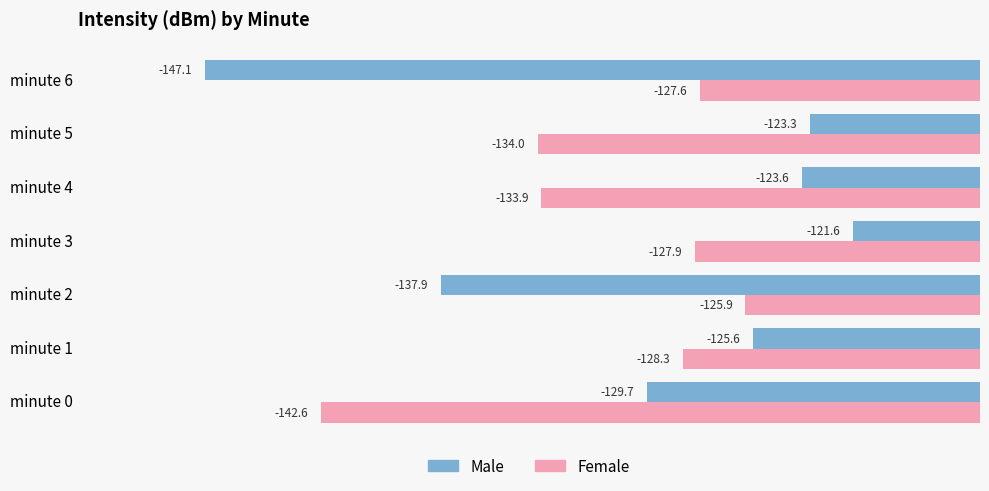

At which category is the sum across all series the highest?

minute 3